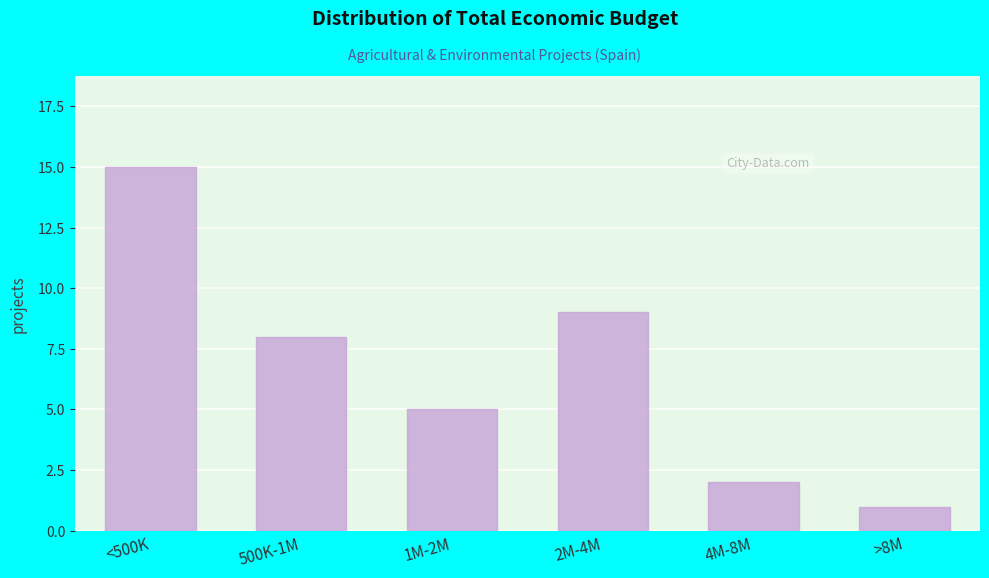

Reading left to right, transcribe all the data shown in this chart.

<500K=15	500K-1M=8	1M-2M=5	2M-4M=9	4M-8M=2	>8M=1